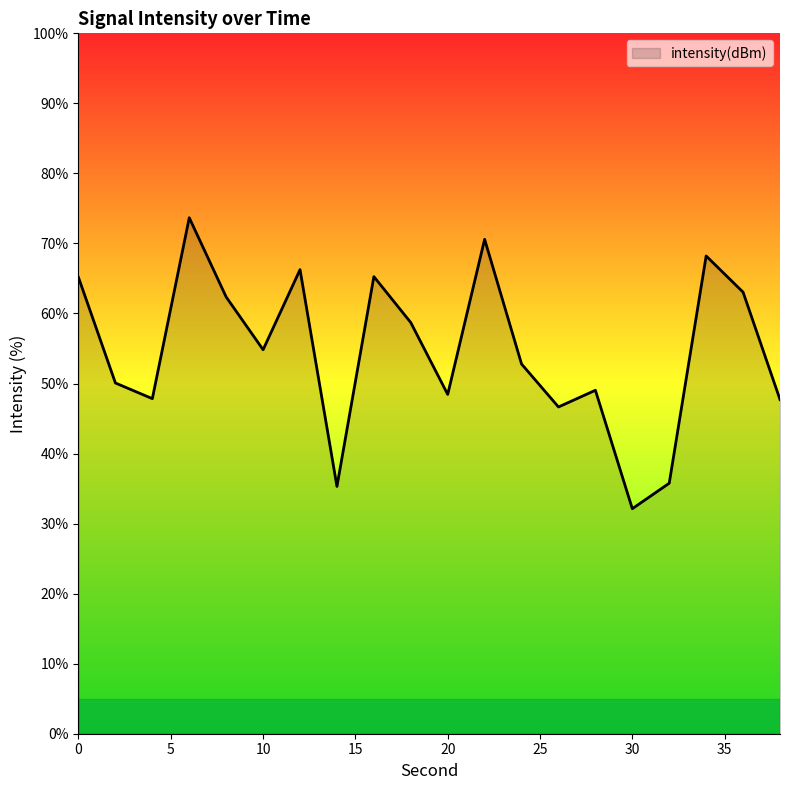

What is the greatest value displayed?

73.7